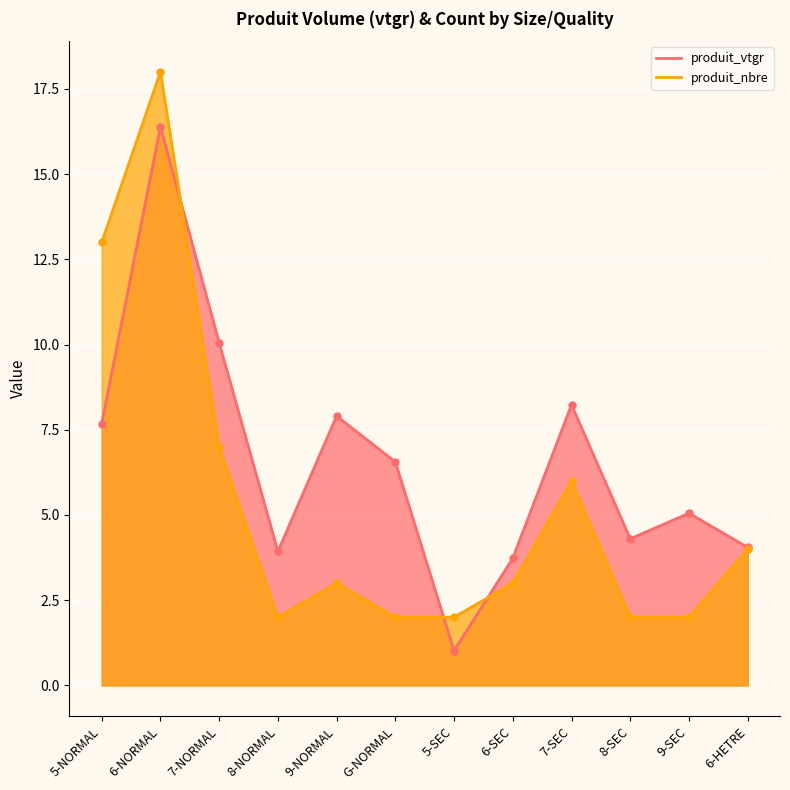

At which label is produit_vtgr closest to 8?

9-NORMAL